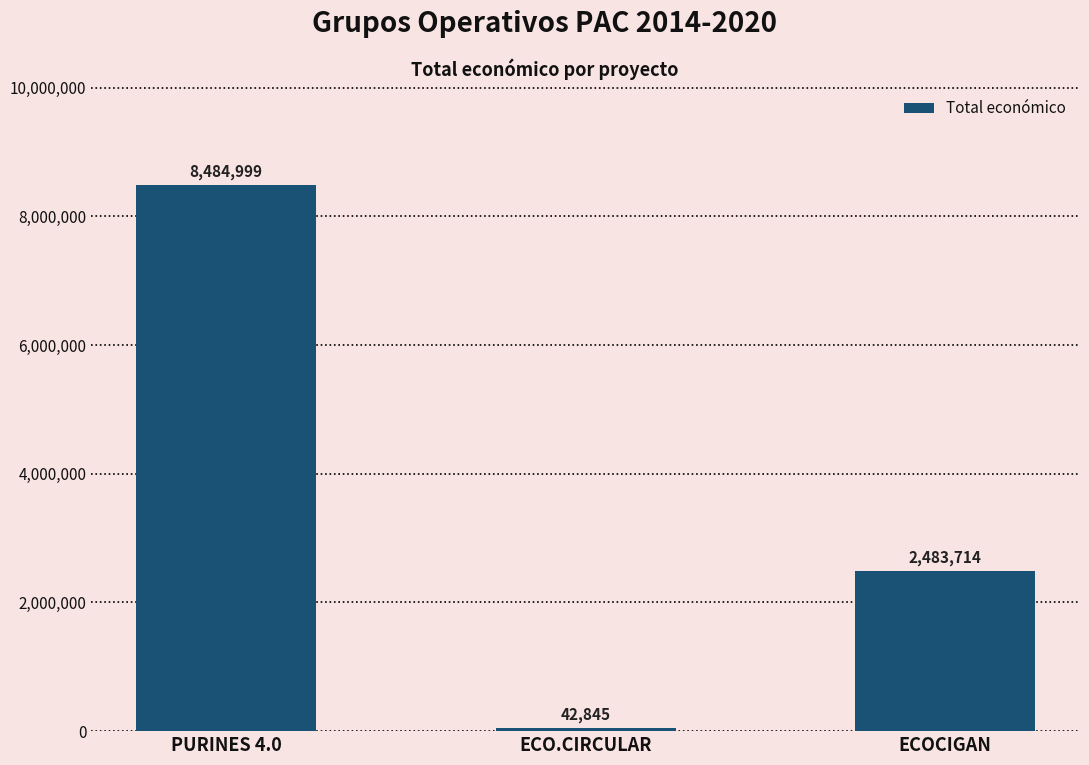

What is the difference between the second highest and minimum values?

2440869